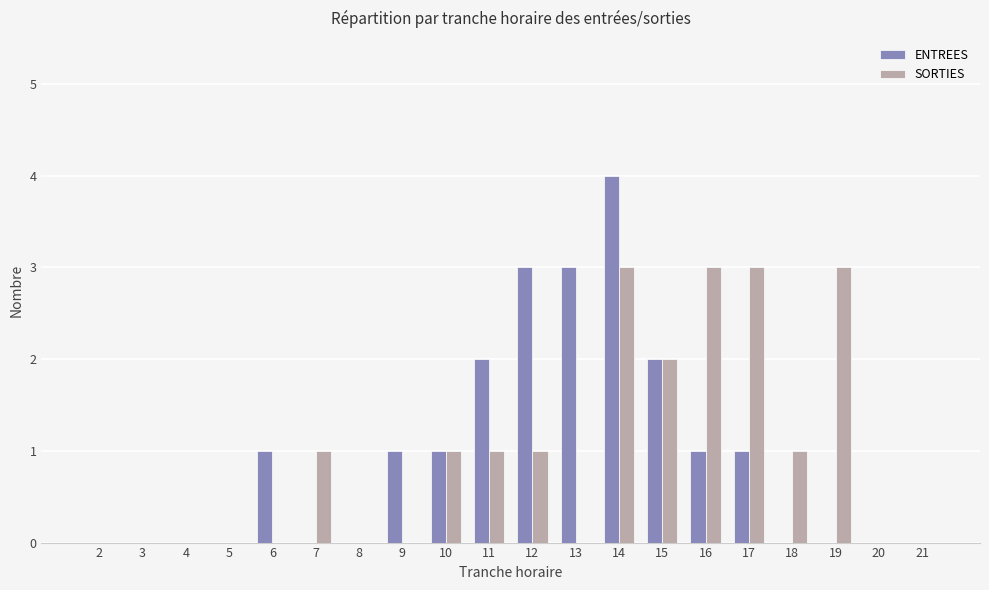

At which category does the chart reach its peak across all series?

14